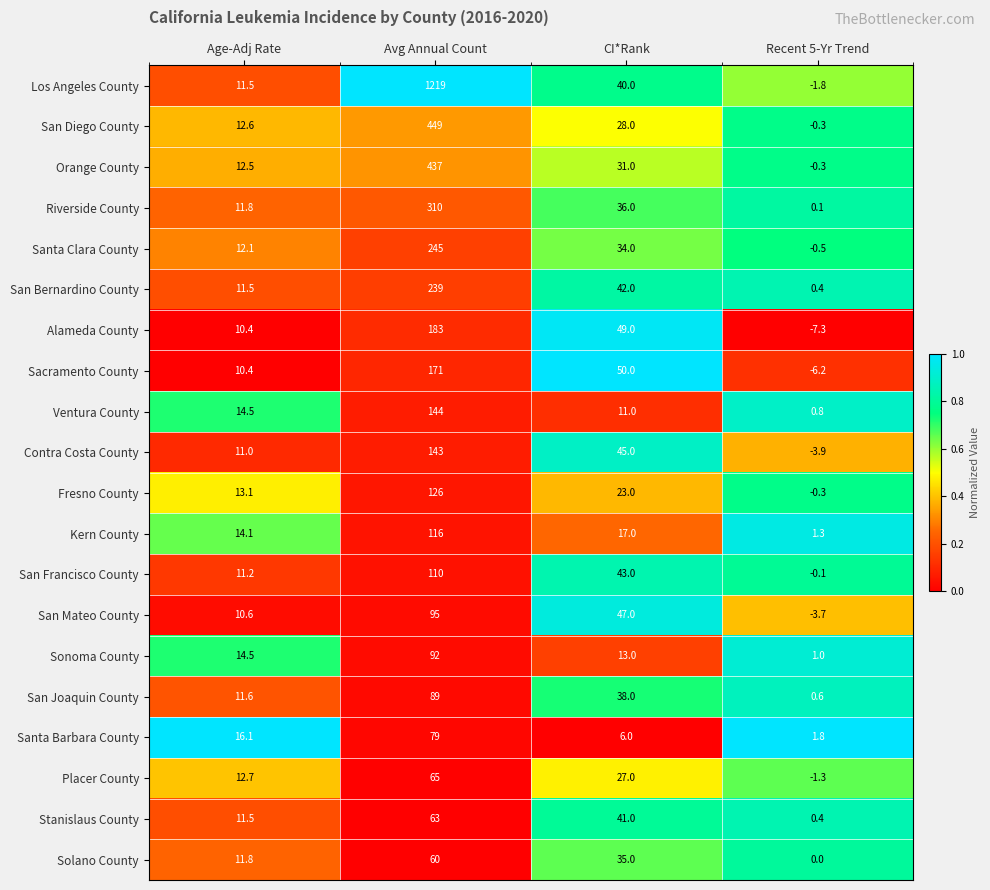

Is it true that Alameda County equals -2.5 at Recent 5-Yr Trend?

False